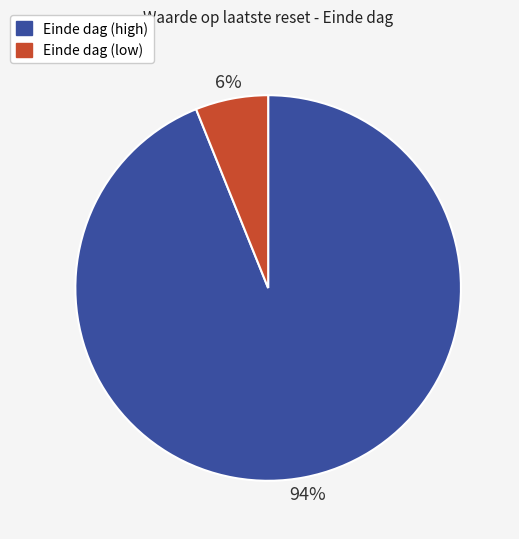

Do Einde dag (high) and Einde dag (low) together represent more than half of the pie?

Yes